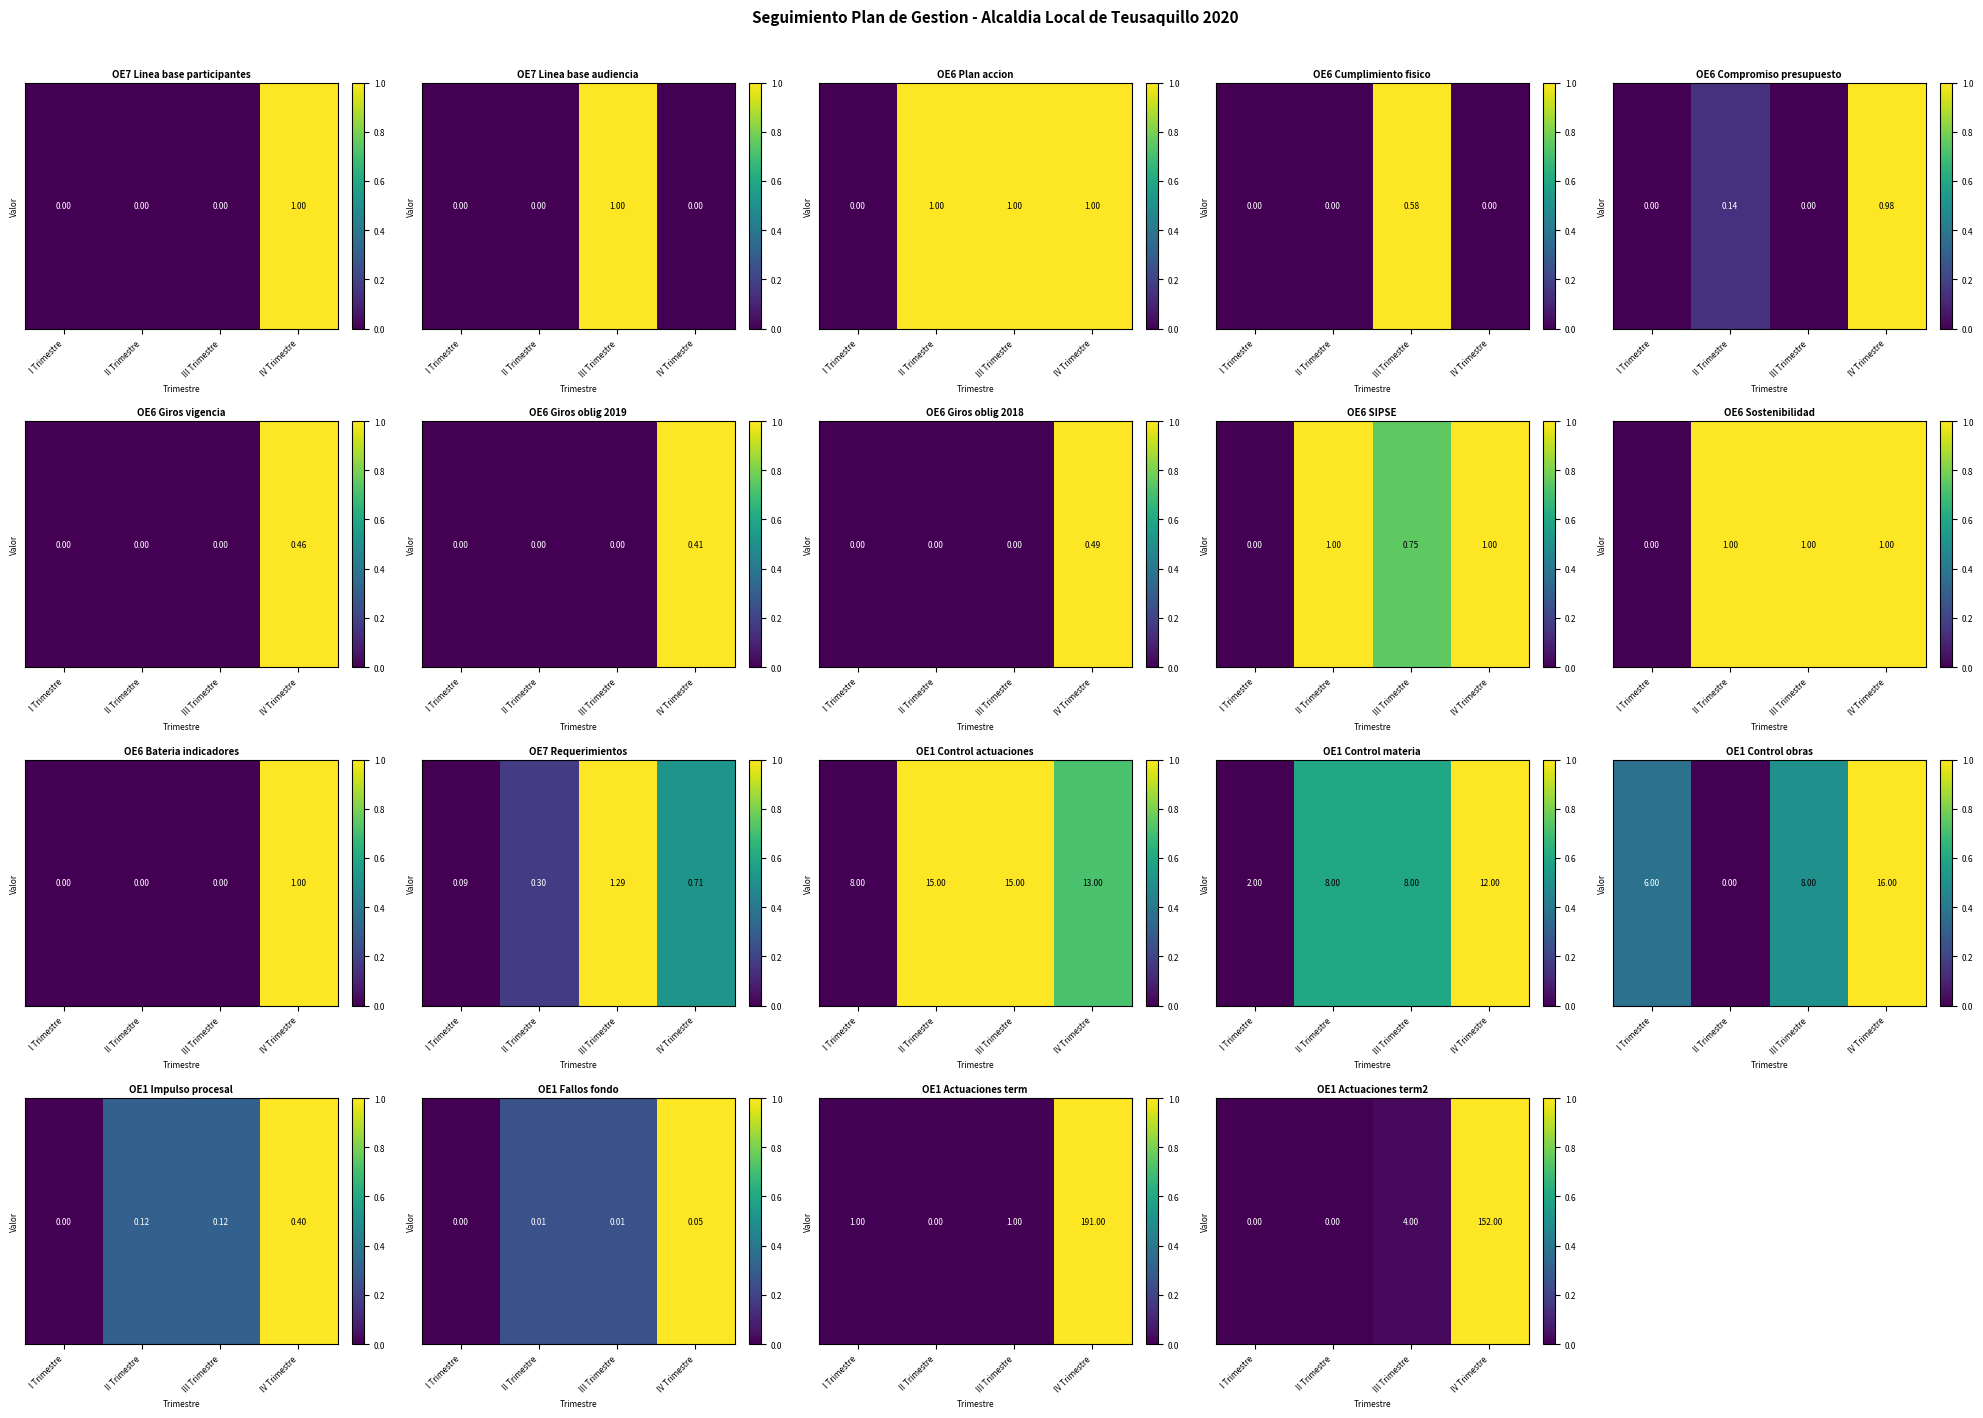

The chart shows a value of 0.5 at IV Trimestre. True or false?

False